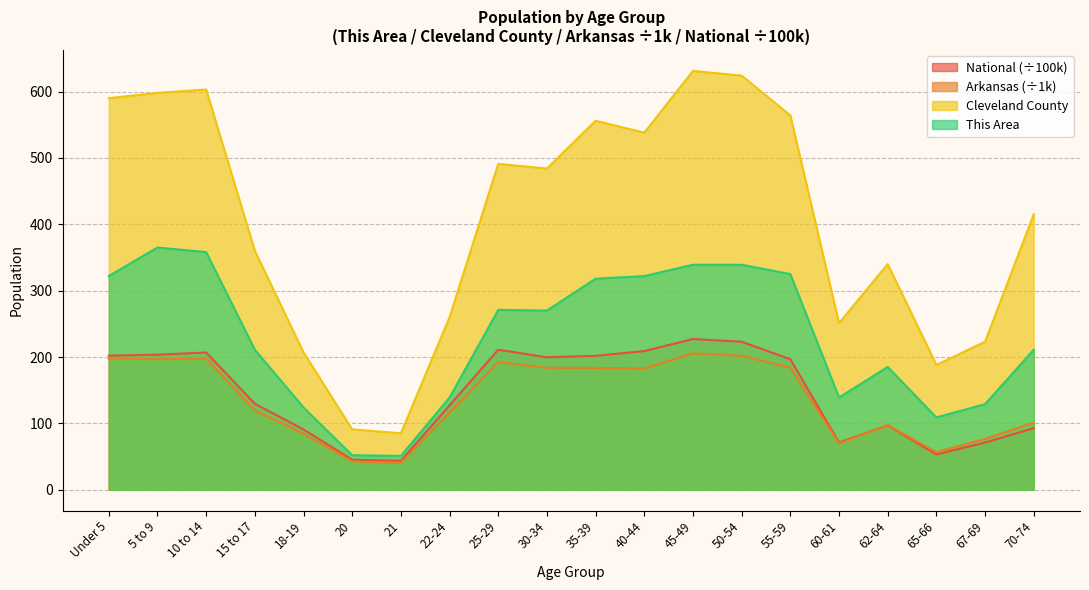

Which label corresponds to the largest value in the chart?

45-49